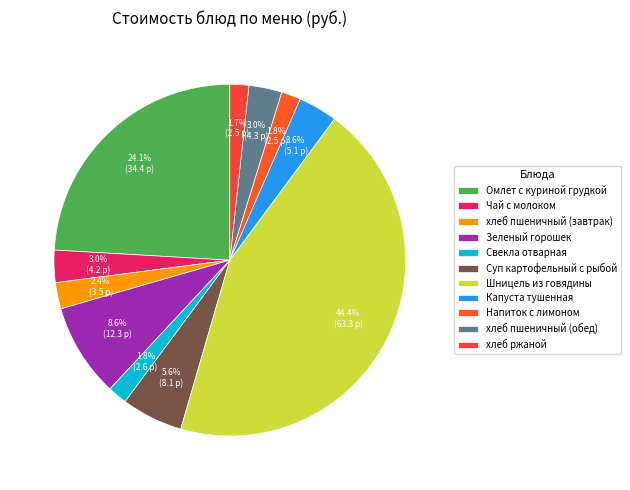

Approximately how many times larger is the value at Капуста тушенная compared to Напиток с лимоном?

2.0